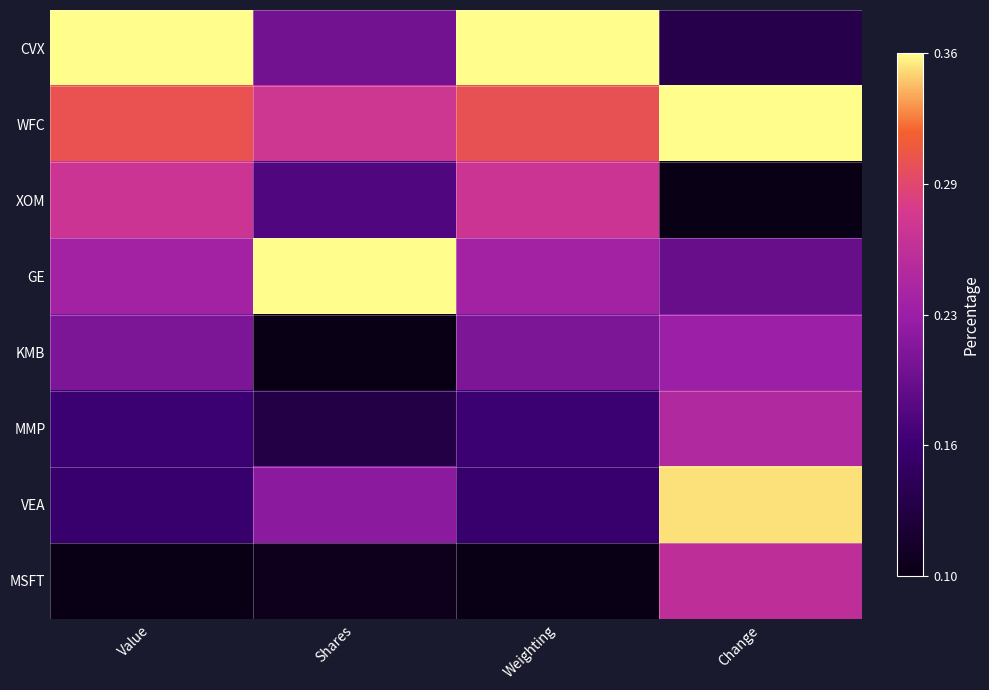

Rank the series by their maximum value, from lowest to highest.

KMB, MMP, MSFT, XOM, VEA, CVX, WFC, GE